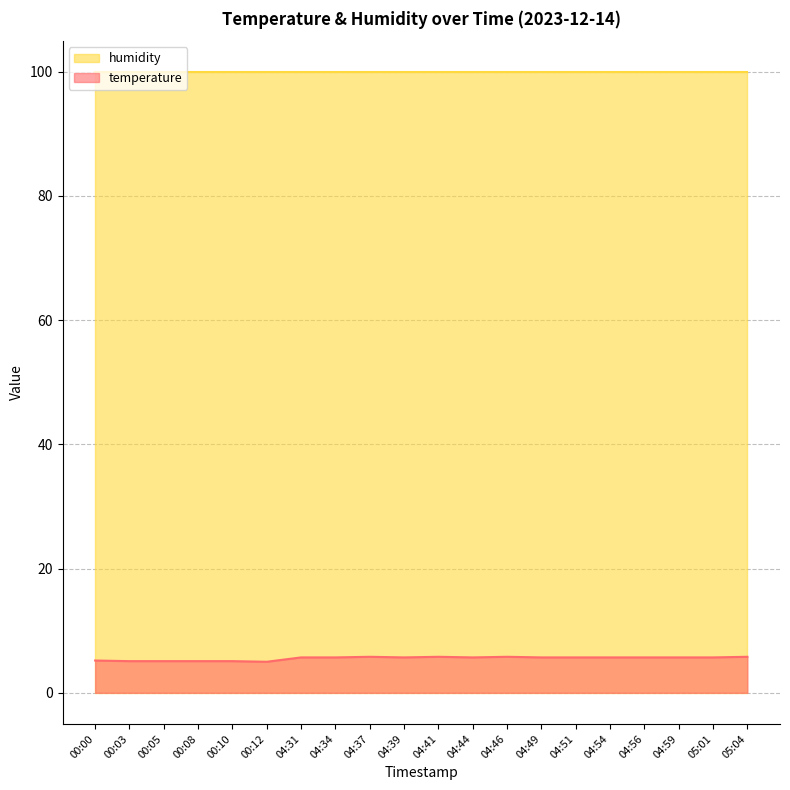

Reading left to right, extract all data points from this chart.

00:00=5.2	00:03=5.1	00:05=5.1	00:08=5.1	00:10=5.1	00:12=5.0	04:31=5.7	04:34=5.7	04:37=5.8	04:39=5.7	04:41=5.8	04:44=5.7	04:46=5.8	04:49=5.7	04:51=5.7	04:54=5.7	04:56=5.7	04:59=5.7	05:01=5.7	05:04=5.8